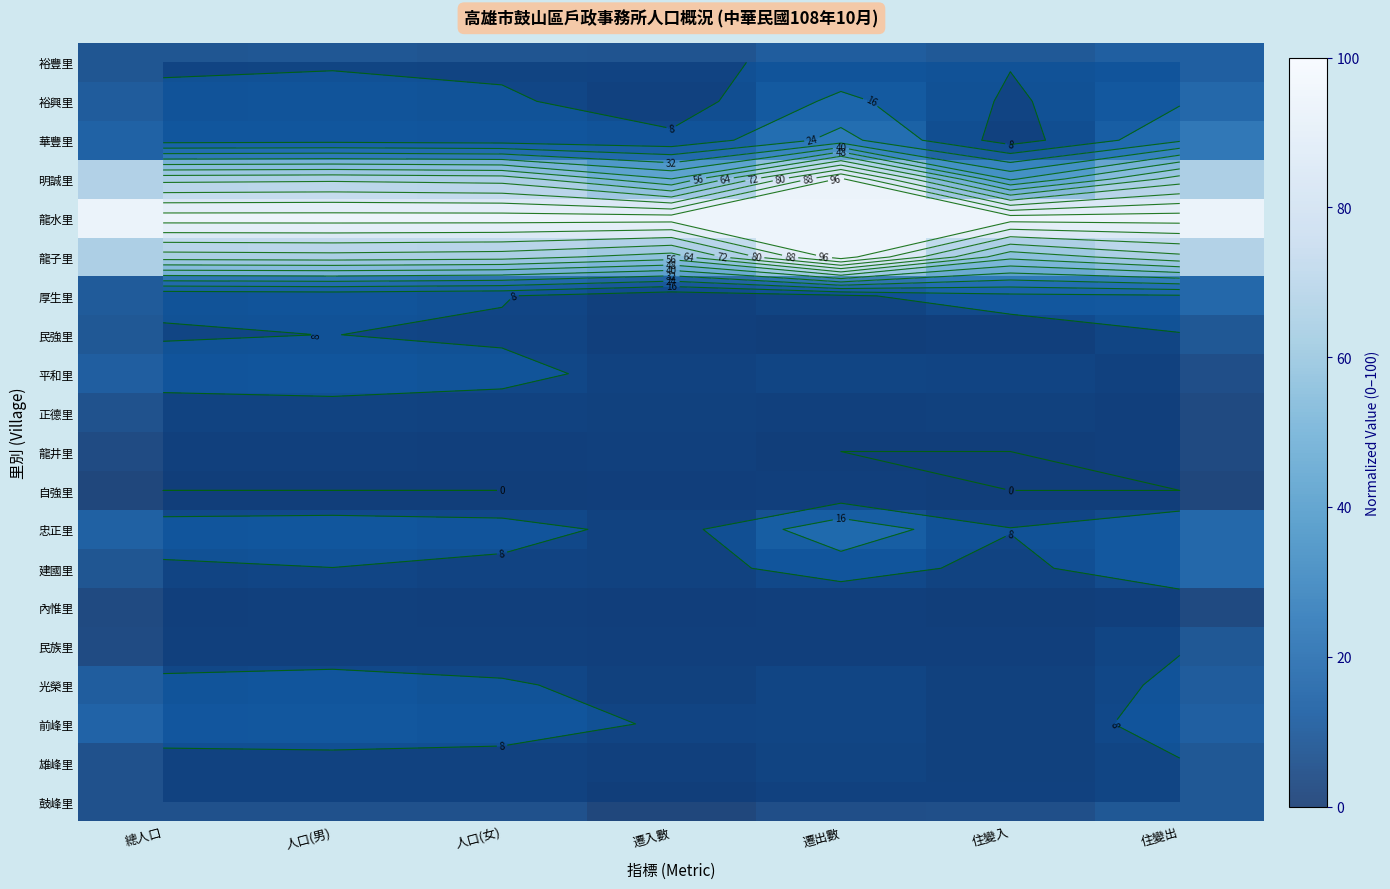

At which label does 裕豐里 reach its minimum?

遷入數